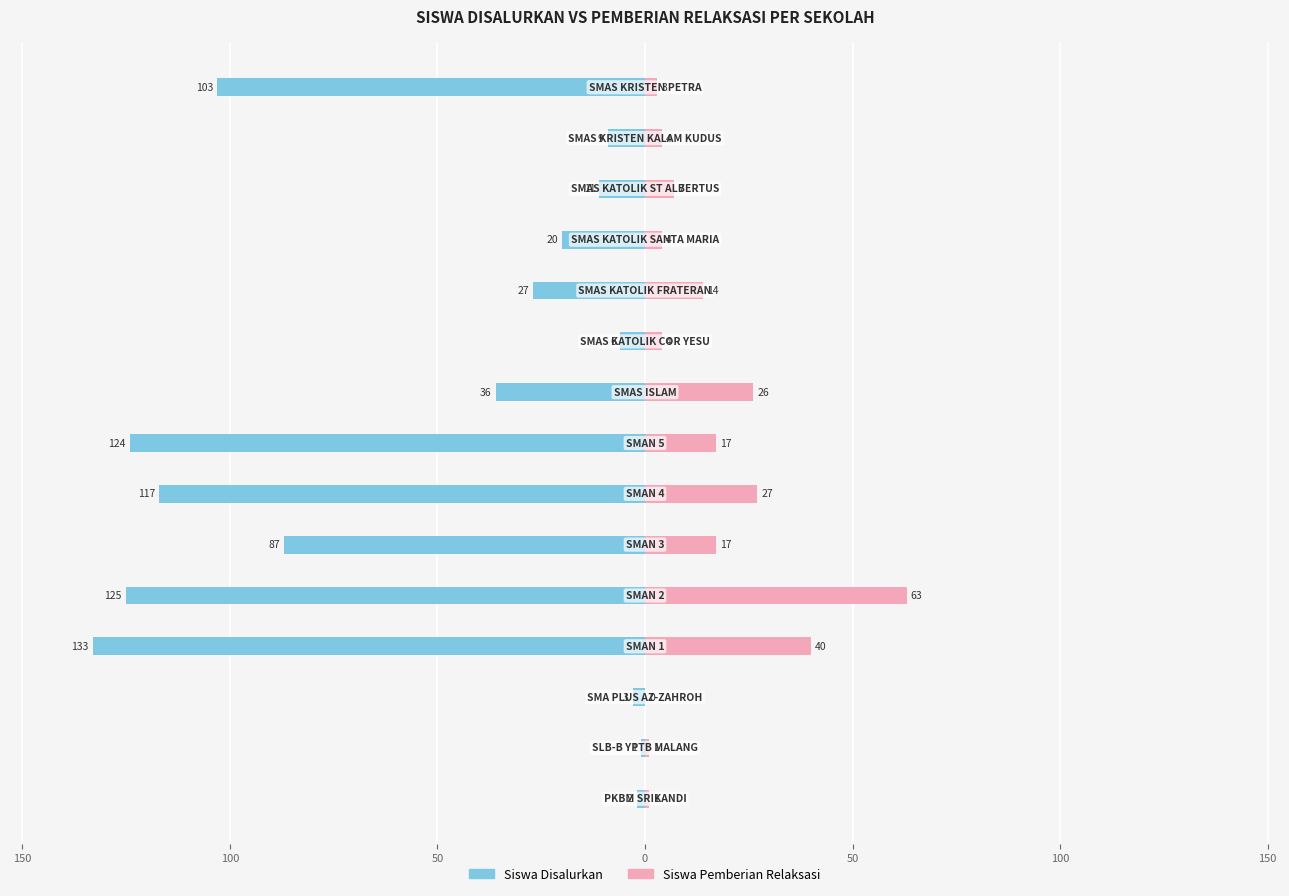

What is the maximum value for Siswa Pemberian Relaksasi?

63